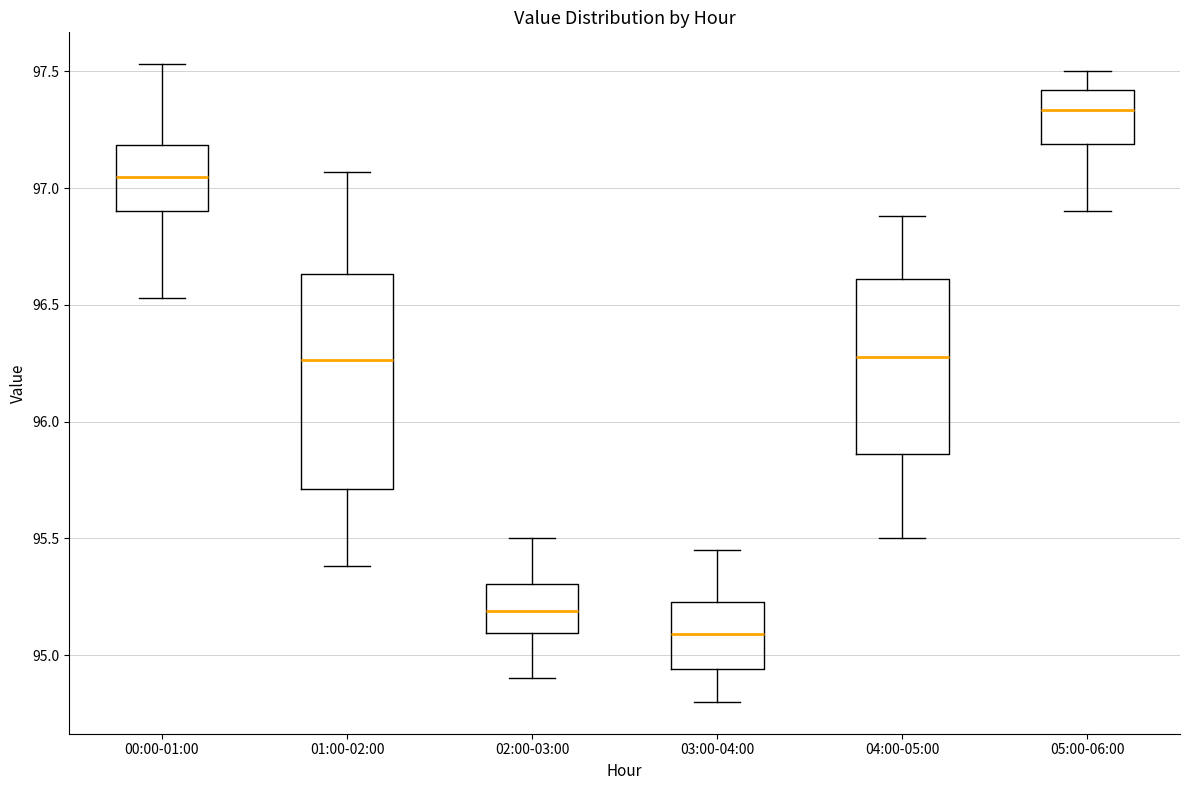

Comparing the boxes themselves (not the whiskers), which one is the tallest?

01:00-02:00